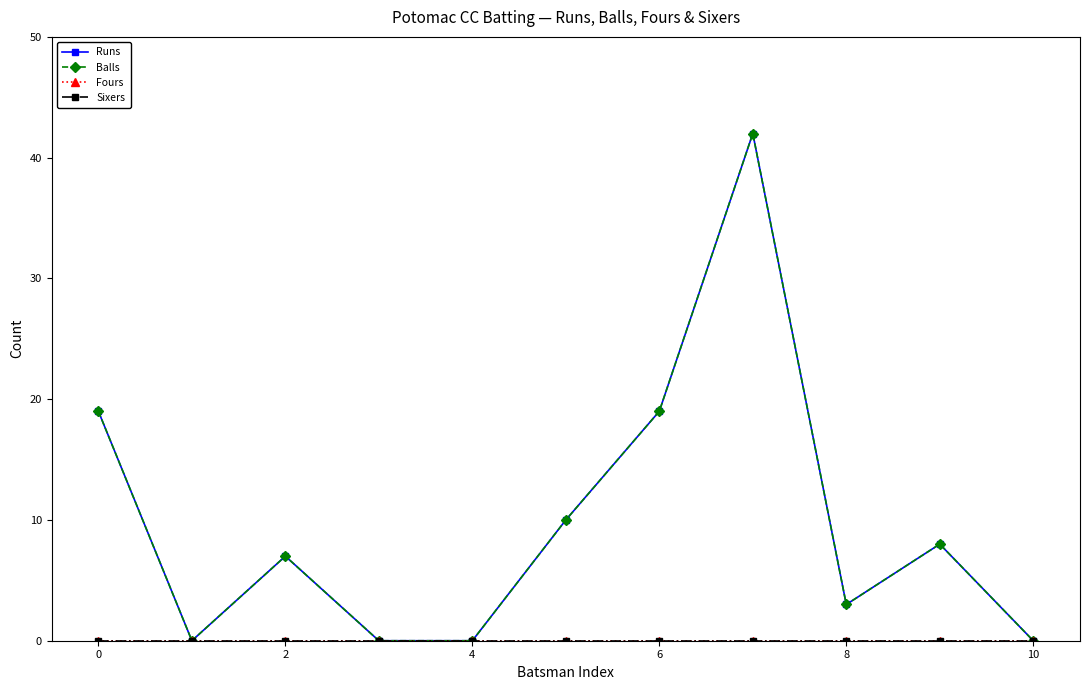

True or false: Sixers and Runs intersect in this chart.

False